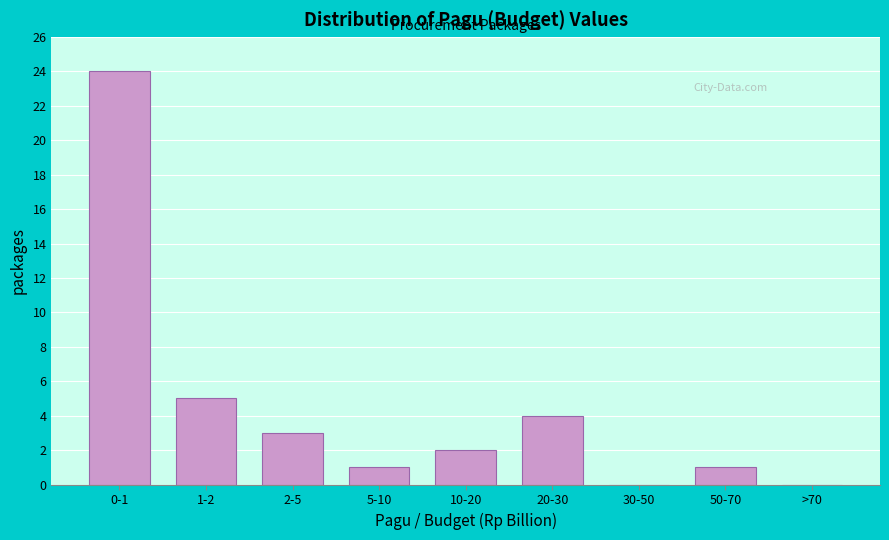

Reading left to right, what are all the values shown in this chart?

0-1=24	1-2=5	2-5=3	5-10=1	10-20=2	20-30=4	30-50=0	50-70=1	>70=0